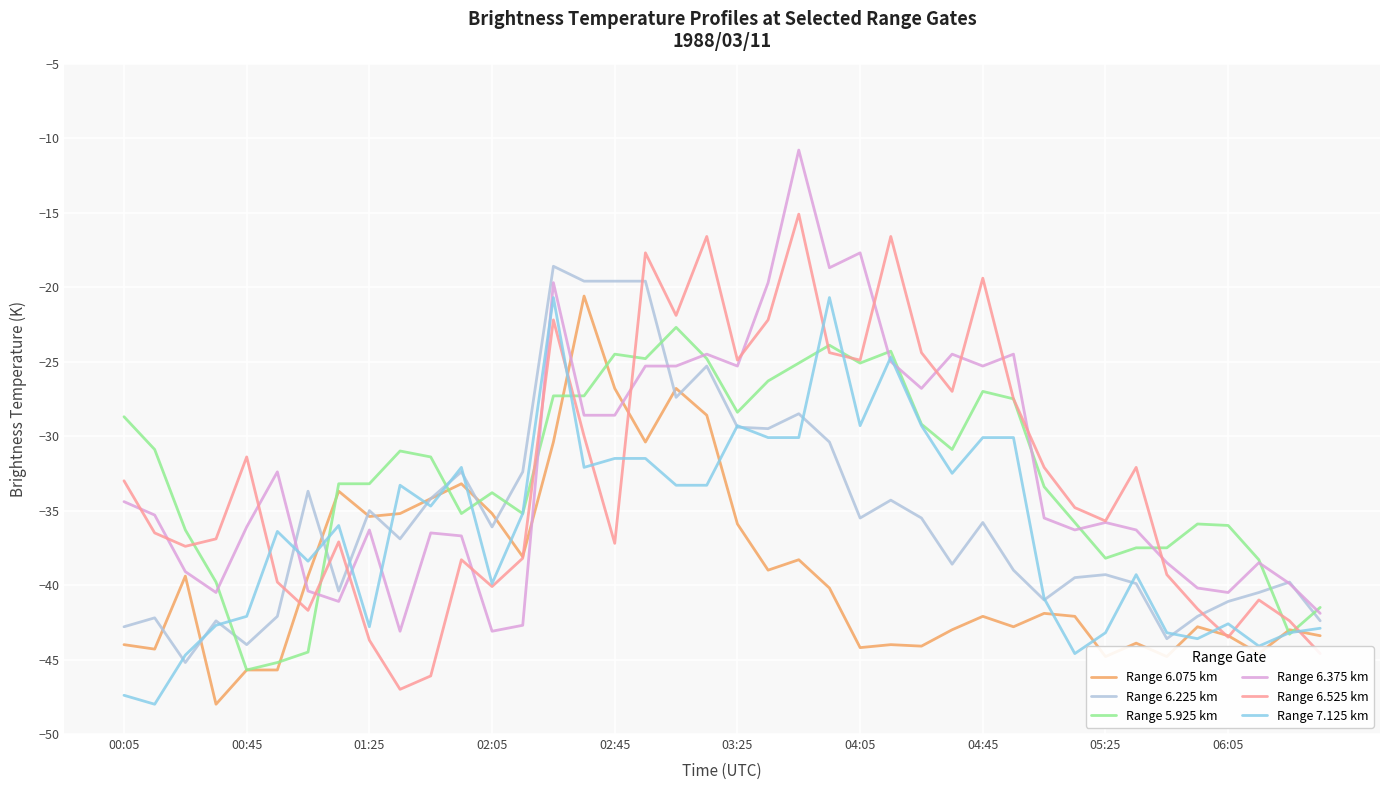

What is the minimum value for Range 6.525 km?

-47.0